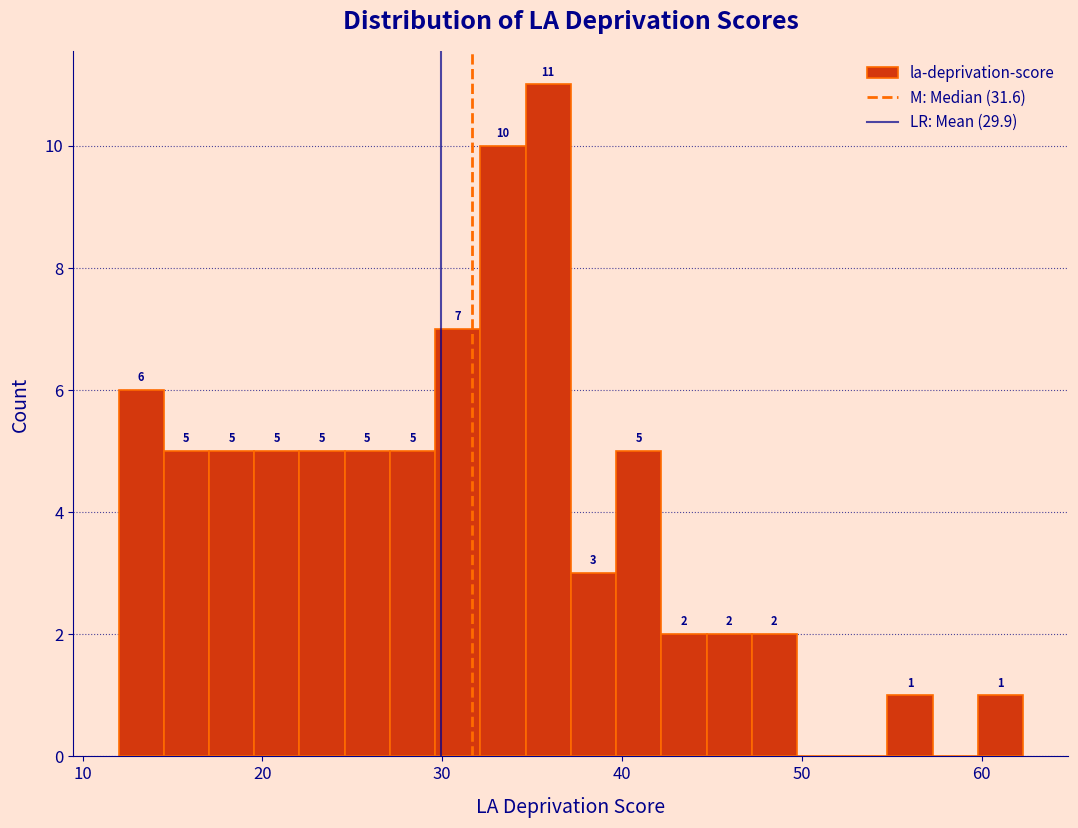

Read against the x-axis, roughly where is the centre of the tallest bar?

36